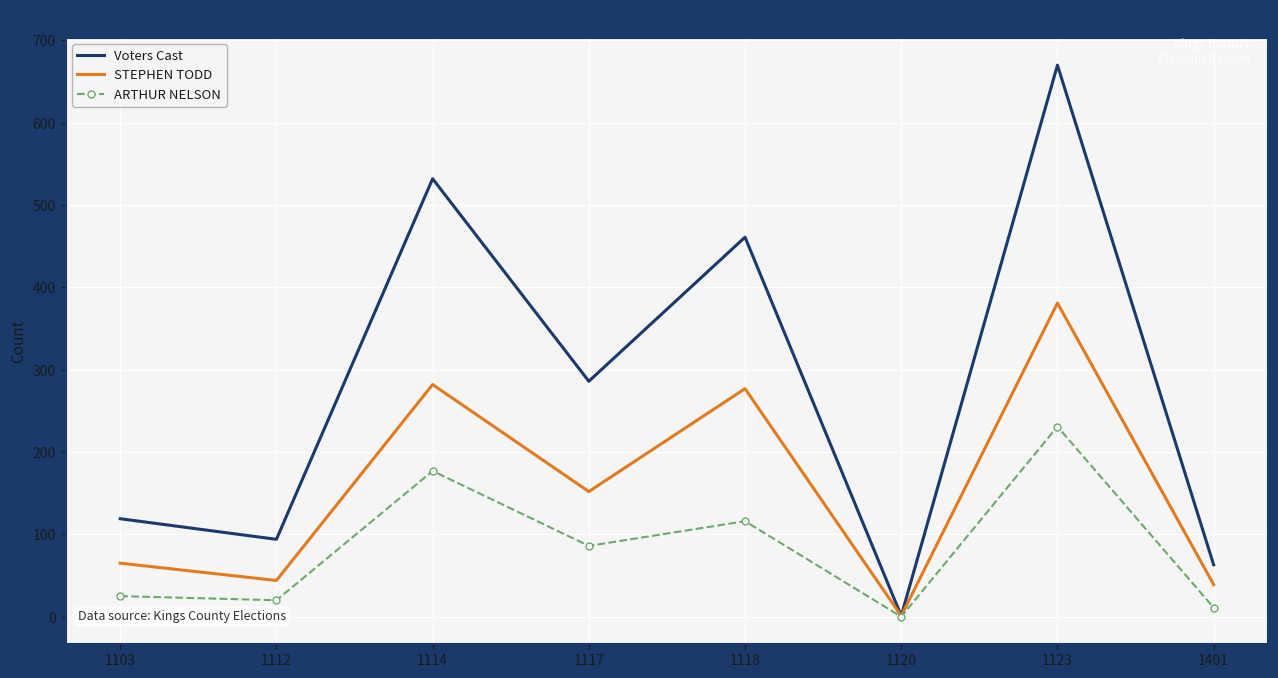

At which label does ARTHUR NELSON reach its minimum?

1120